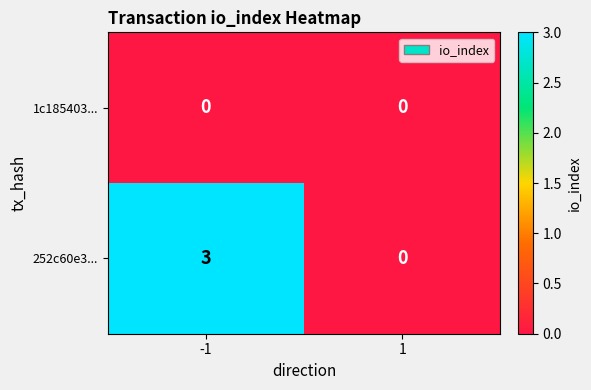

At which category is the sum across all series the highest?

-1